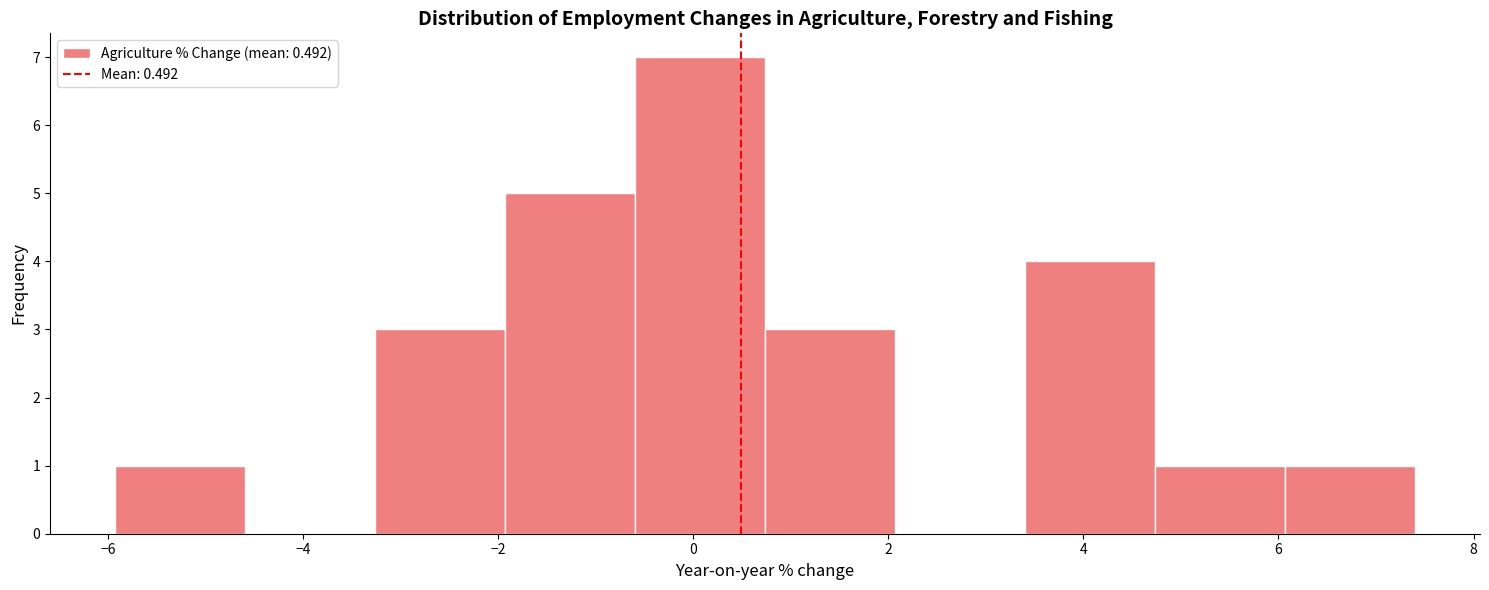

Reading left to right, list every bar in this chart as the range it spans on the x-axis followed by its height. Neither the bar edges nor the heights are printed on the chart, so give them approximately, as read against the axes.

-6.0 to -4.6: 1
-4.6 to -3.2: 0
-3.2 to -2.0: 3
-2.0 to -0.6: 5
-0.6 to 0.8: 7
0.8 to 2.0: 3
2.0 to 3.4: 0
3.4 to 4.8: 4
4.8 to 6.0: 1
6.0 to 7.4: 1